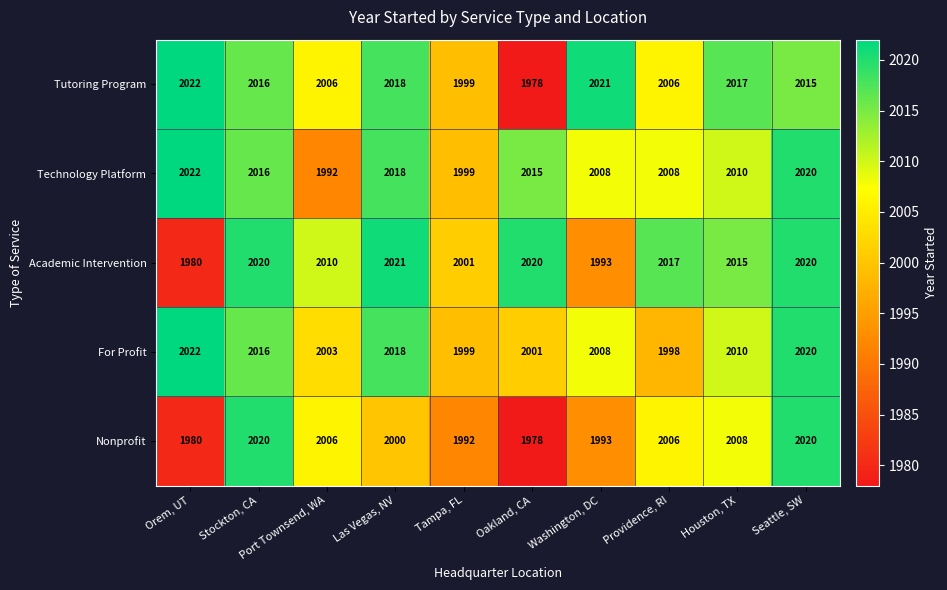

How many categories are shown in the chart?

10